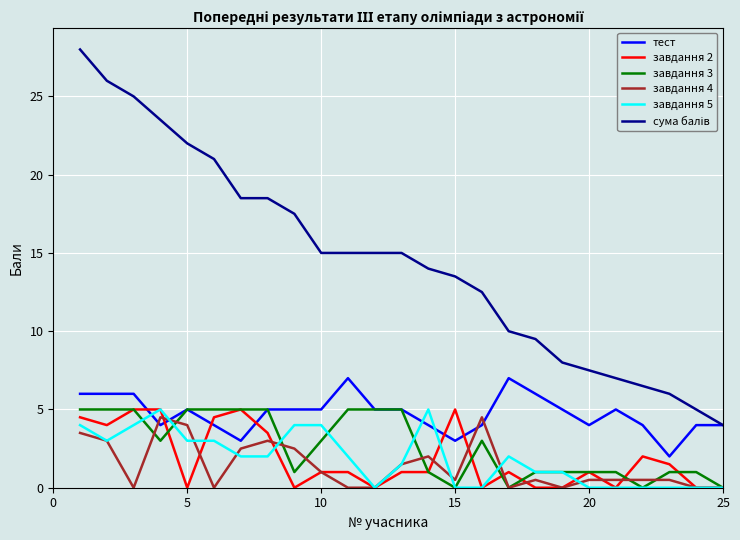

Does the chart display data point markers on the line(s)?

No